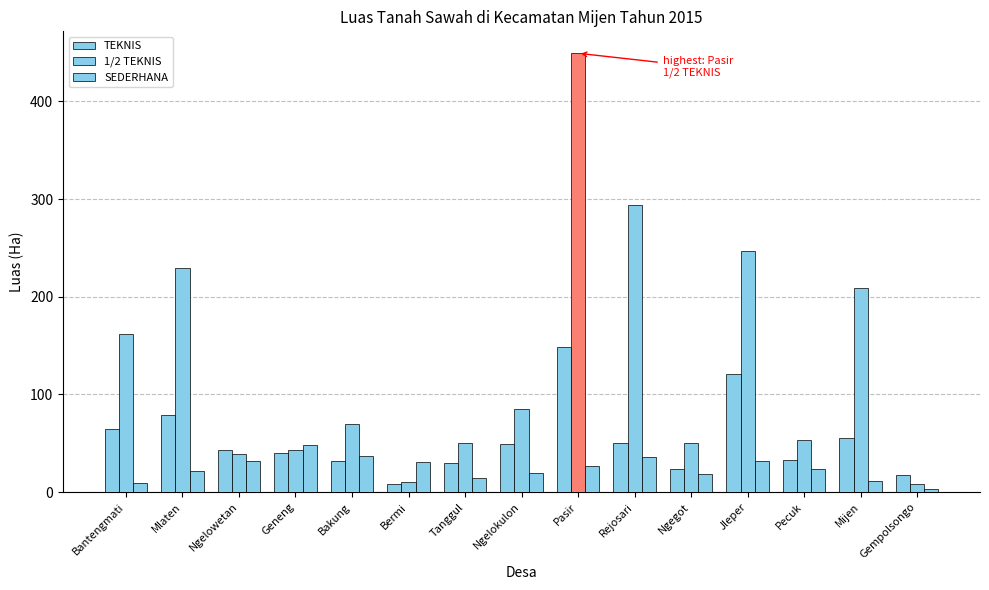

Reading left to right, transcribe all the data shown in this chart.

TEKNIS: 64.8	78.5	43.2	40.2	31.4	8.6	29.4	49.3	148.8	50.6	23.6	121.4	32.7	55.0	17.6
1/2 TEKNIS: 161.4	229.4	39.5	42.6	69.4	10.4	50.0	84.9	449.2	293.9	50.0	247.1	53.1	208.6	8.7
SEDERHANA: 9.7	21.7	31.6	48.1	37.1	31.2	14.7	19.1	26.6	36.1	18.2	31.8	24.2	11.6	3.7